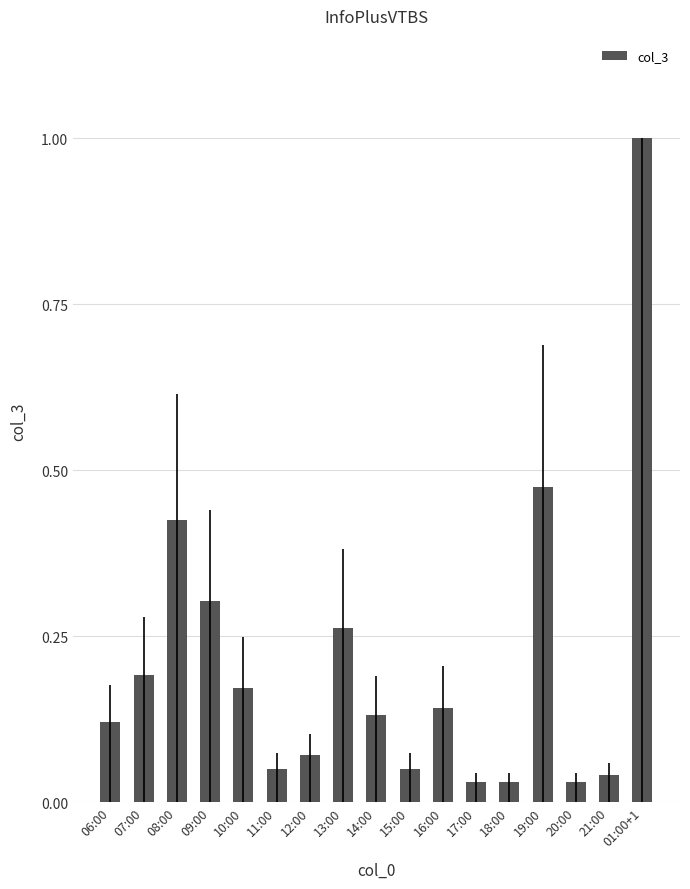

Is it true that the value at 07:00 is 0.2?

True